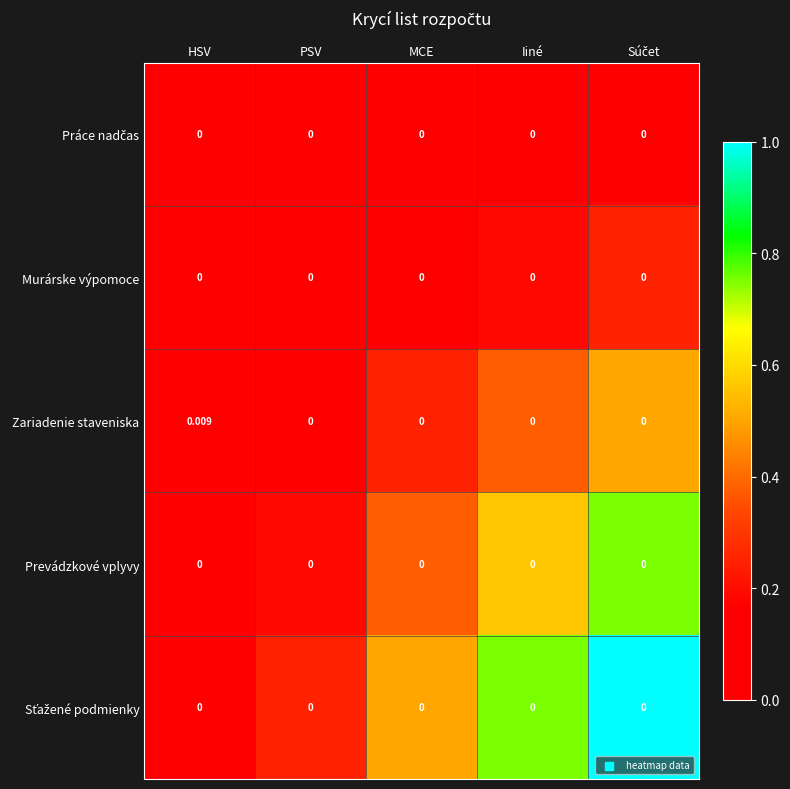

At which label does Zariadenie staveniska reach its peak?

HSV